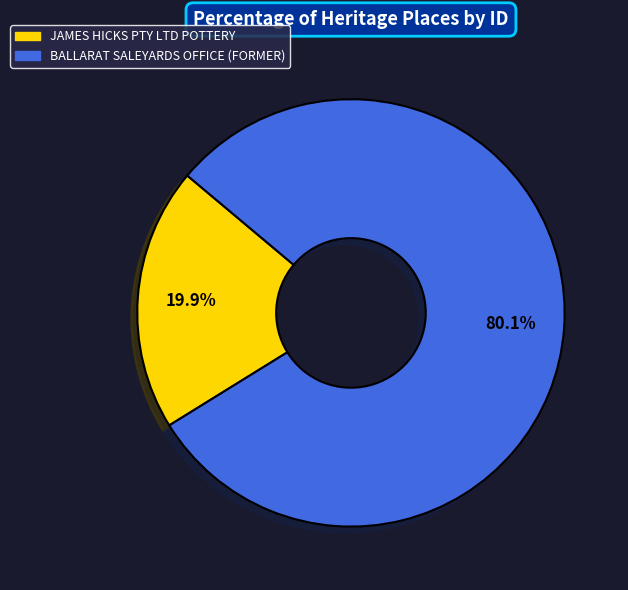

True or false: JAMES HICKS PTY LTD POTTERY accounts for 32% of the total.

False